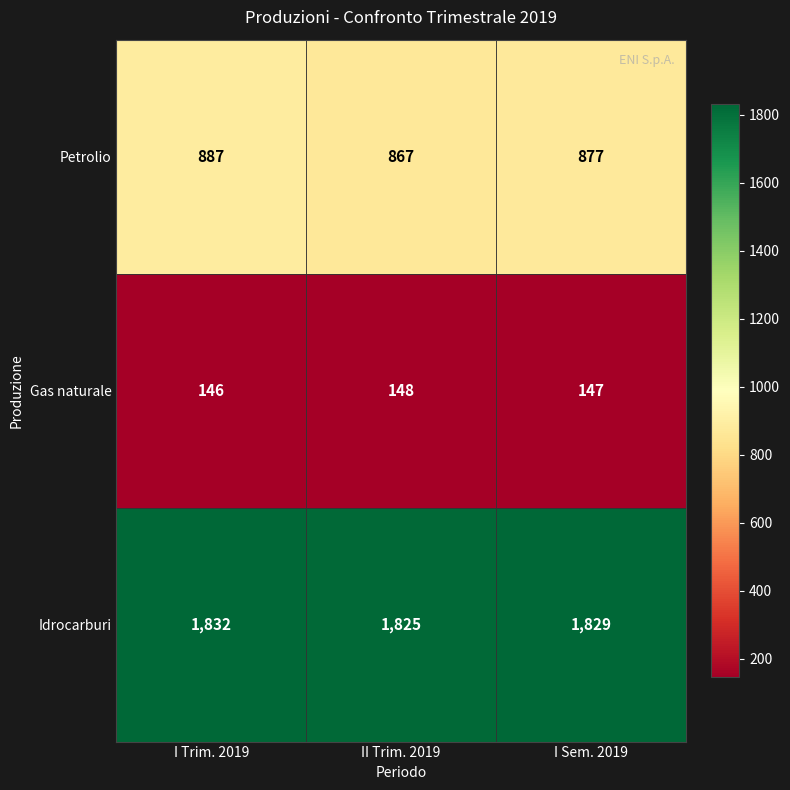

Count the Gas naturale values in the range 146 to 148.

3